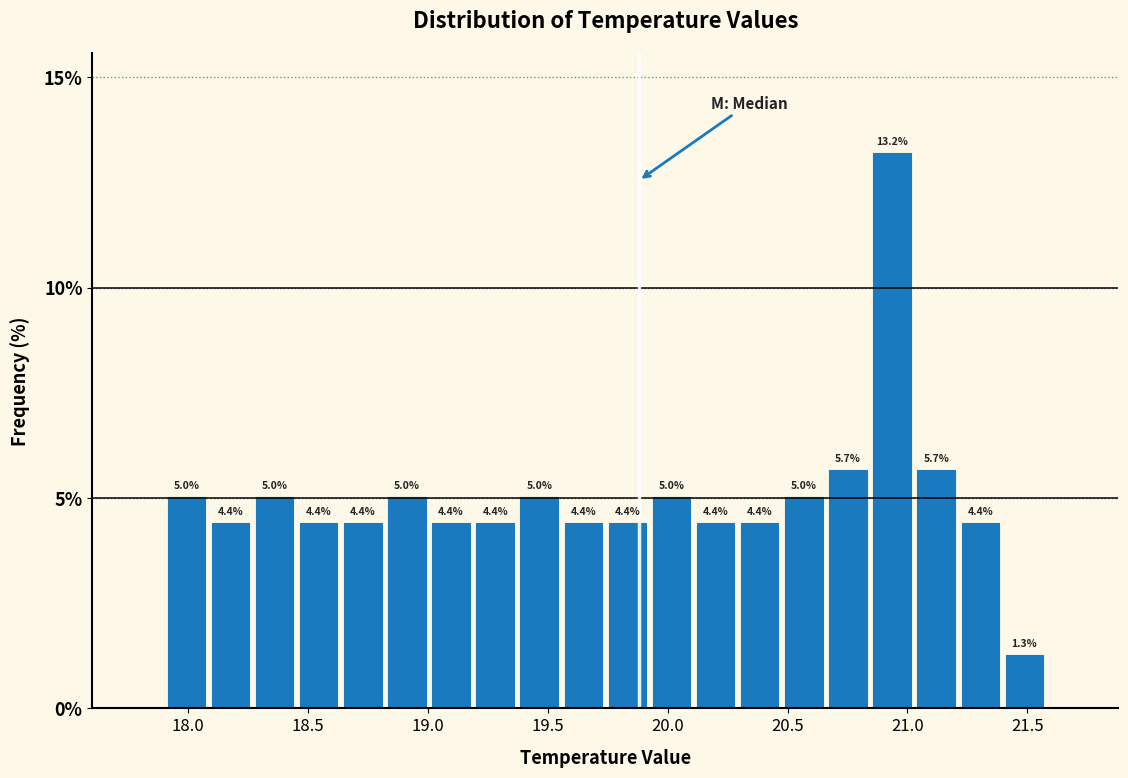

Around what value on the x-axis is the tallest bar? Give the approximate position of its centre, as read against the axis.

20.95